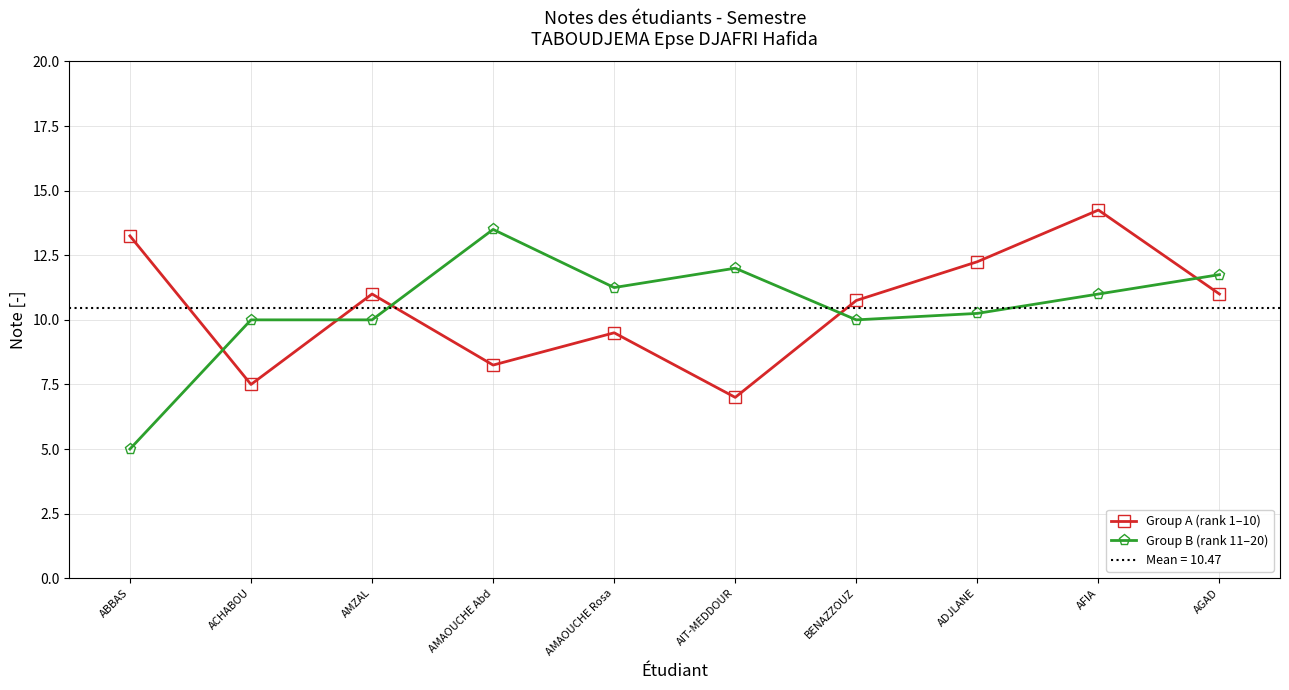

Reading right to left, what are all the values shown in this chart?

Group A (rank 1–10): 11.0	14.2	12.2	10.8	7.0	9.5	8.2	11.0	7.5	13.2
Group B (rank 11–20): 11.8	11.0	10.2	10.0	12.0	11.2	13.5	10.0	10.0	5.0